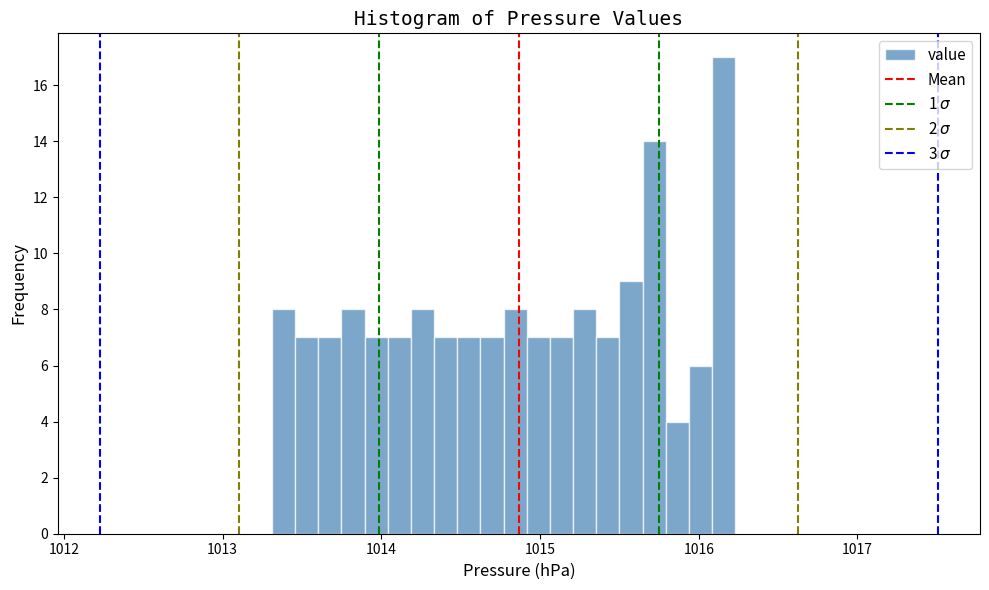

Around what value on the x-axis is the tallest bar? Give the approximate position of its centre, as read against the axis.

1016.2